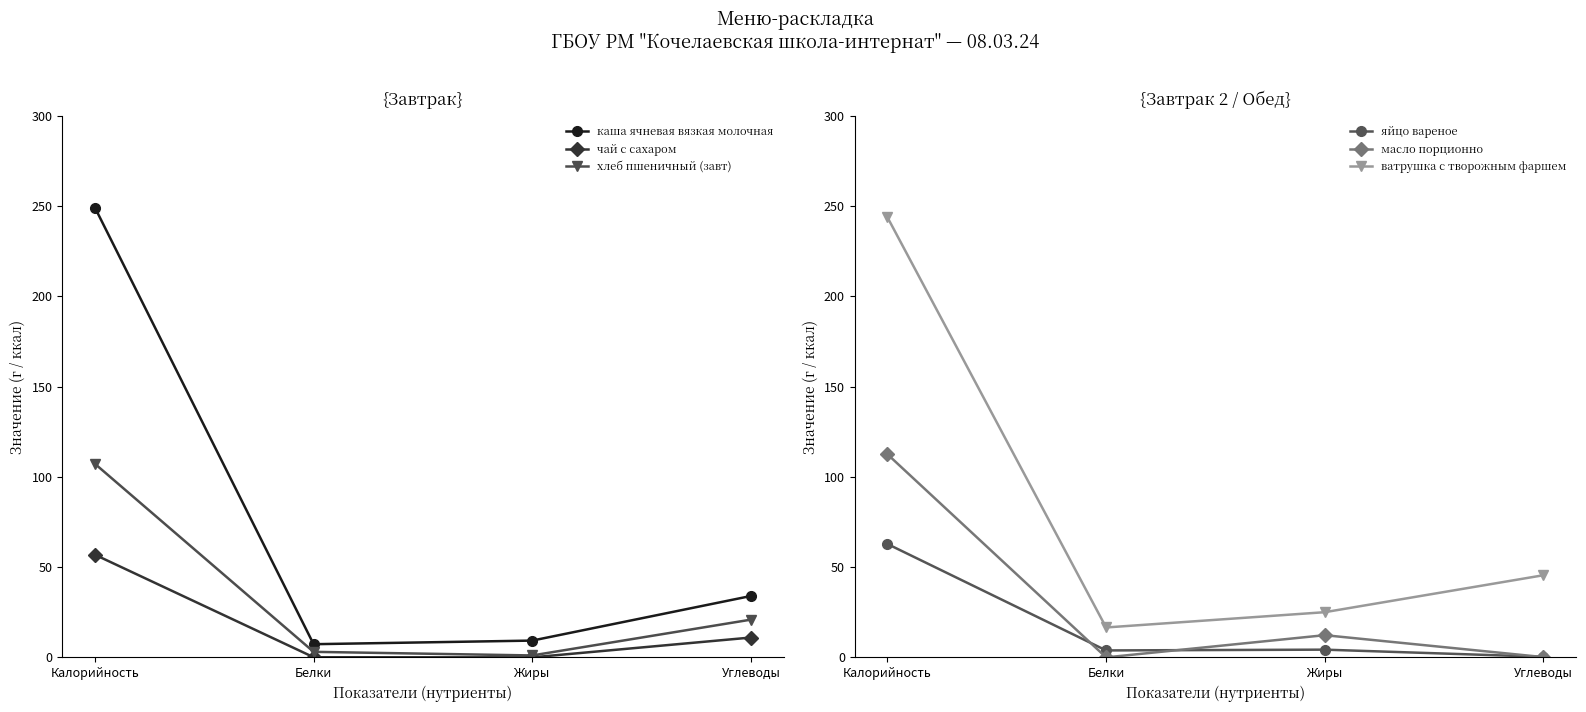

What is the sum of all каша ячневая вязкая молочная values?

299.7